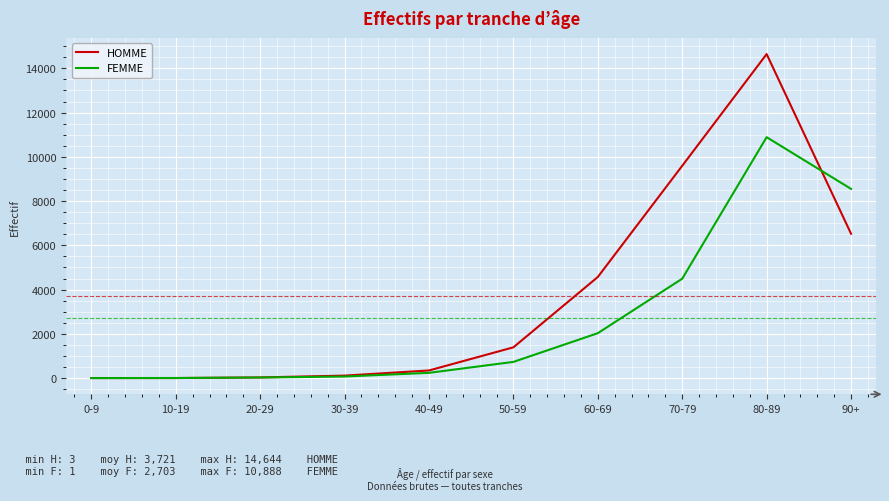

Which label corresponds to the largest value in the chart?

80-89